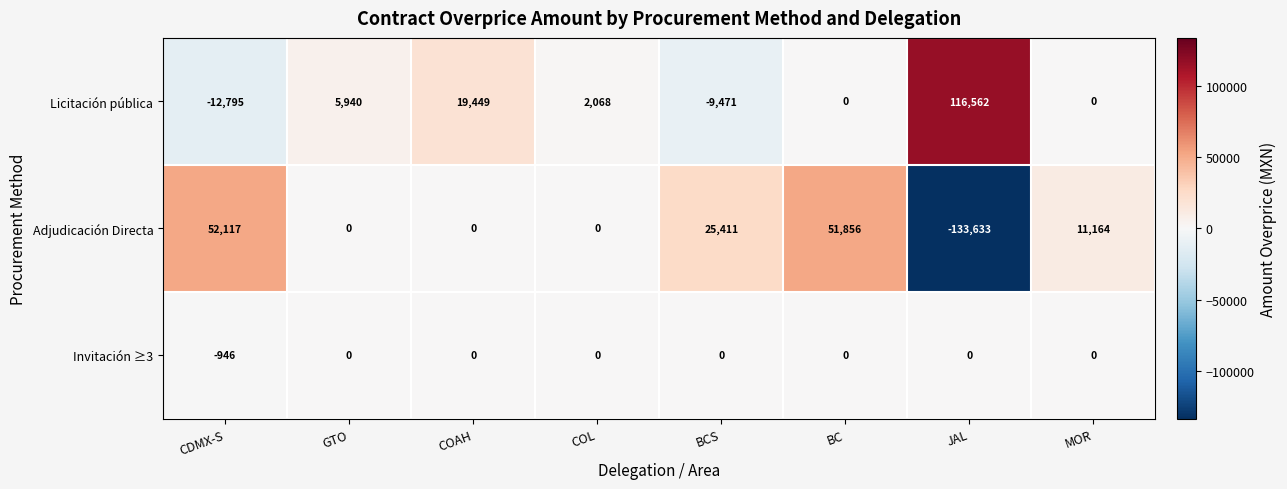

How many distinct data groups are displayed?

3